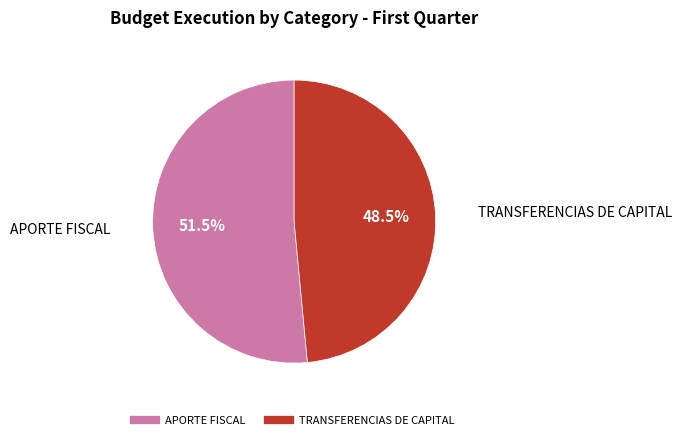

Combined, do TRANSFERENCIAS DE CAPITAL and APORTE FISCAL account for over 50%?

Yes